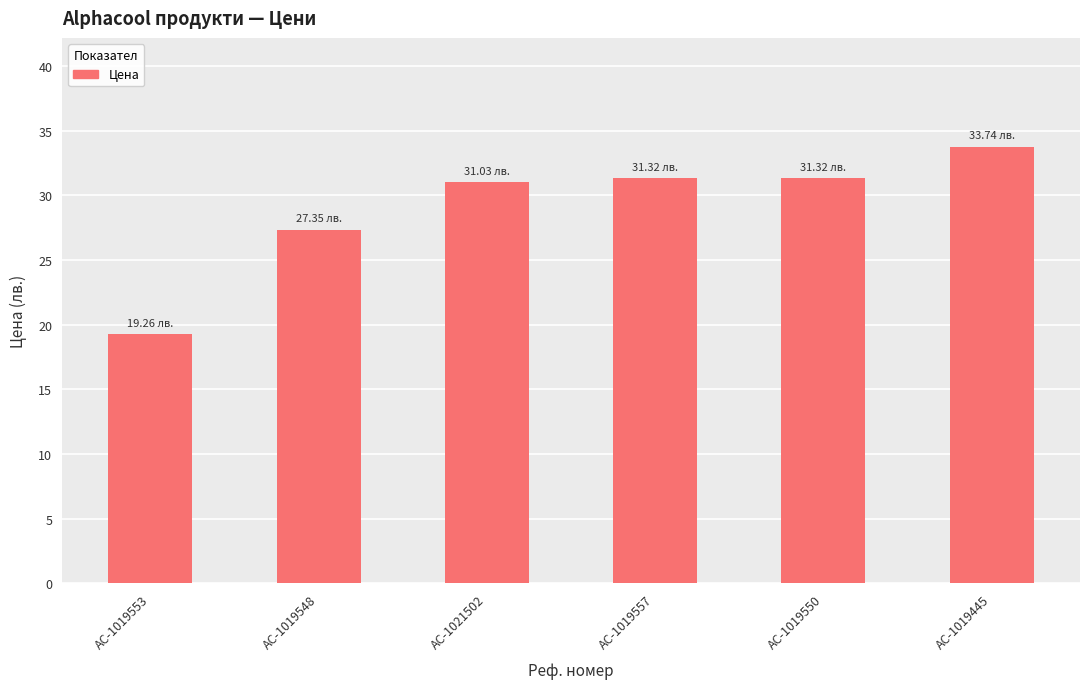

What is the sum of all values?

174.0